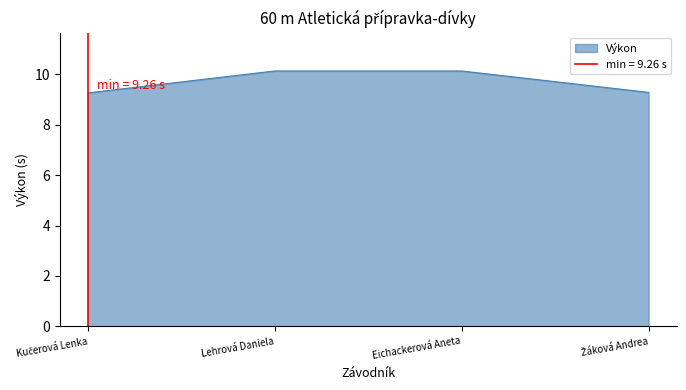

How many values are between 9 and 10?

2